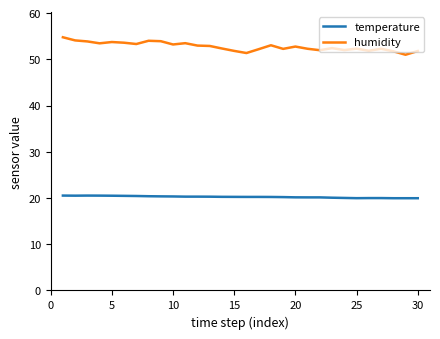

What is the minimum value for humidity?

51.0